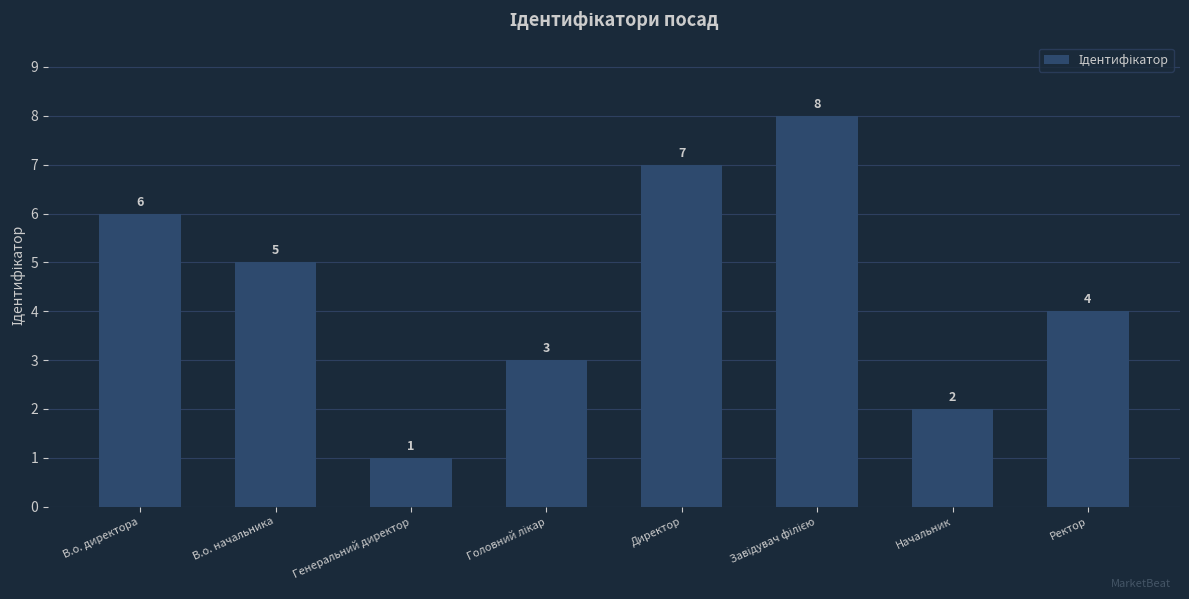

What is the sum of all values?

36